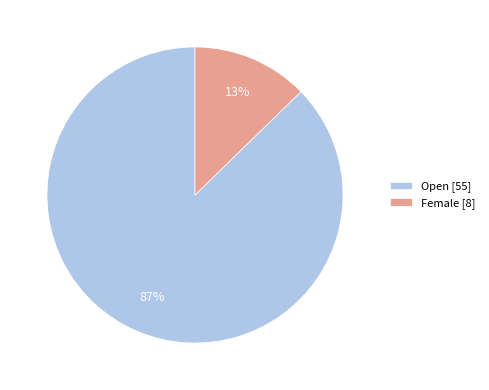

True or false: Female accounts for 13% of the total.

True